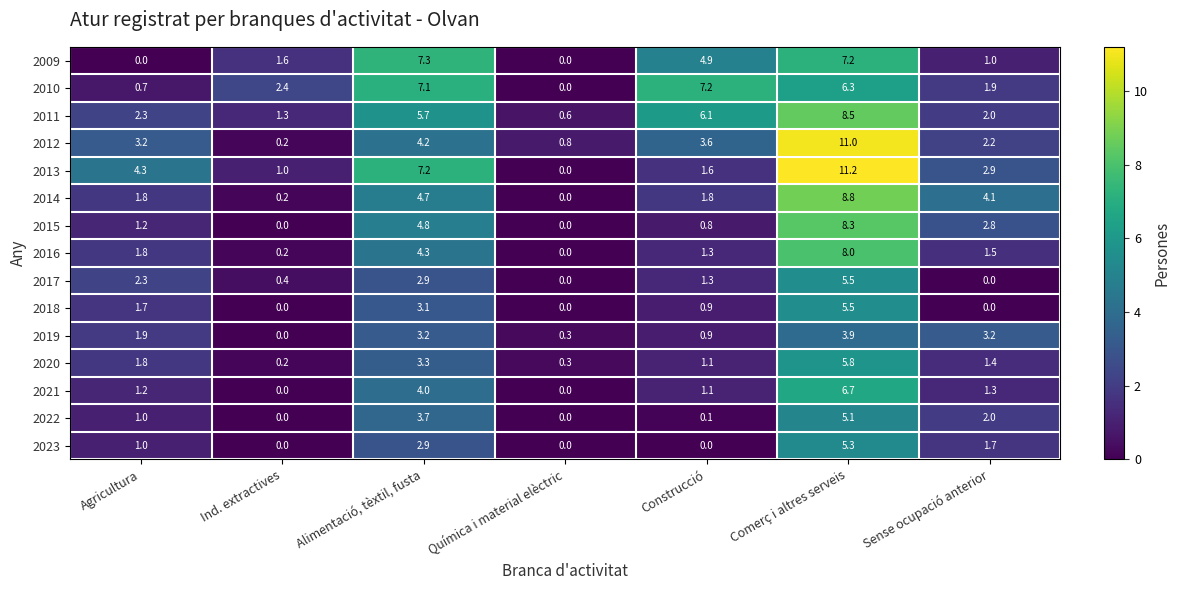

What is the difference between the maximum and minimum values in the 2018 series?

5.5